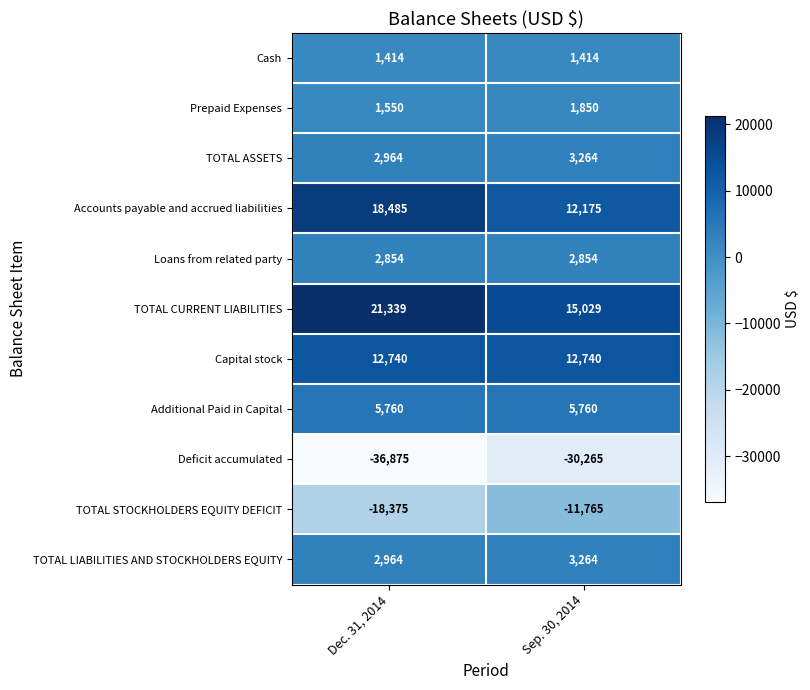

What is the difference between the maximum and minimum values in the Accounts payable and accrued liabilities series?

6310